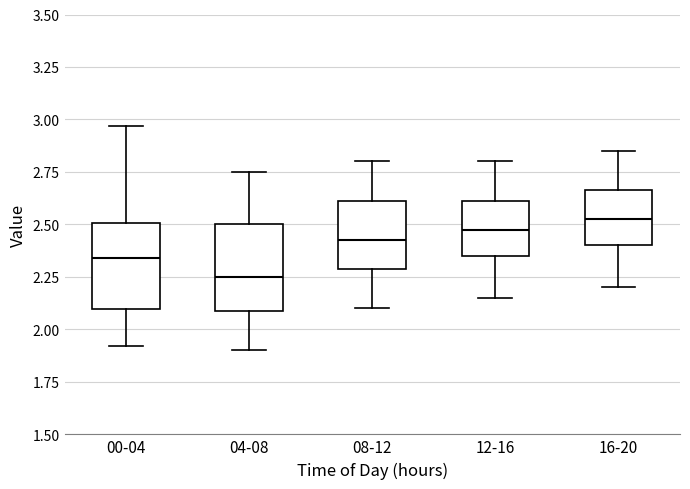

Reading left to right, read every box against the y-axis: the position of its median line, the range the box covers, and the ends of its whiskers. The values are not printed on the chart, so give them approximately, as read against the axis.

00-04: median 2.35, box 2.10 to 2.50, whiskers 1.90 to 2.95
04-08: median 2.25, box 2.10 to 2.50, whiskers 1.90 to 2.75
08-12: median 2.45, box 2.30 to 2.60, whiskers 2.10 to 2.80
12-16: median 2.50, box 2.35 to 2.60, whiskers 2.15 to 2.80
16-20: median 2.55, box 2.40 to 2.65, whiskers 2.20 to 2.85